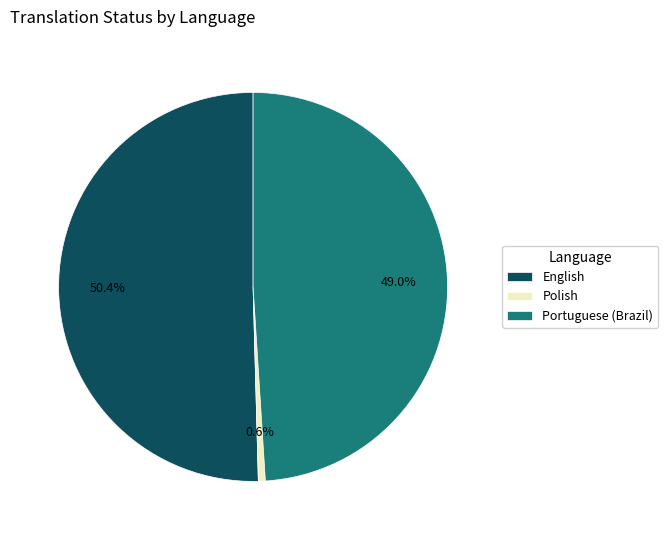

To the nearest percent, what portion does Portuguese (Brazil) represent?

49%